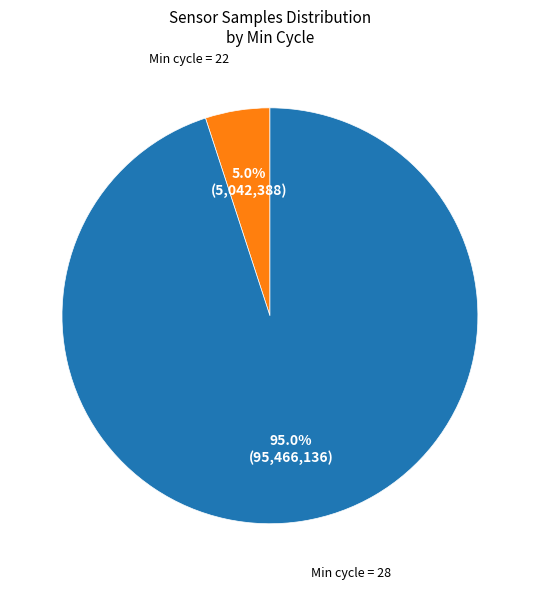

Is there a majority slice in this chart?

Yes